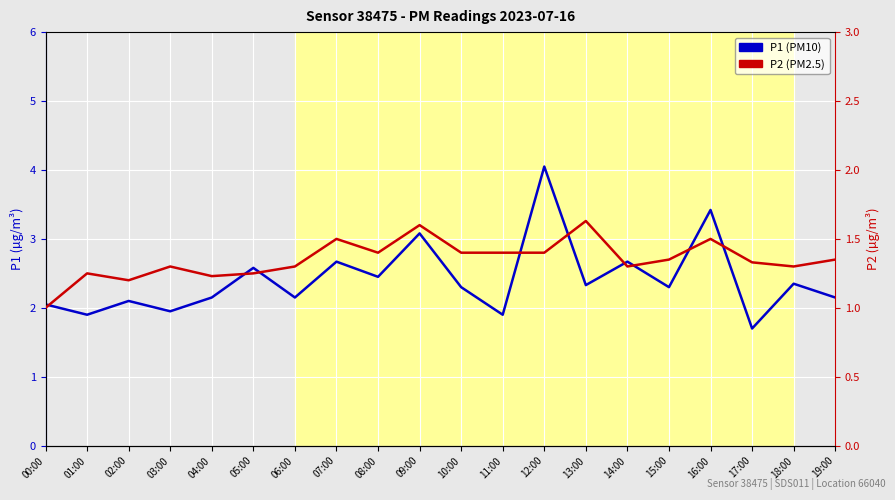

What is the difference between the maximum and minimum values in the P2 (PM2.5) series?

0.6